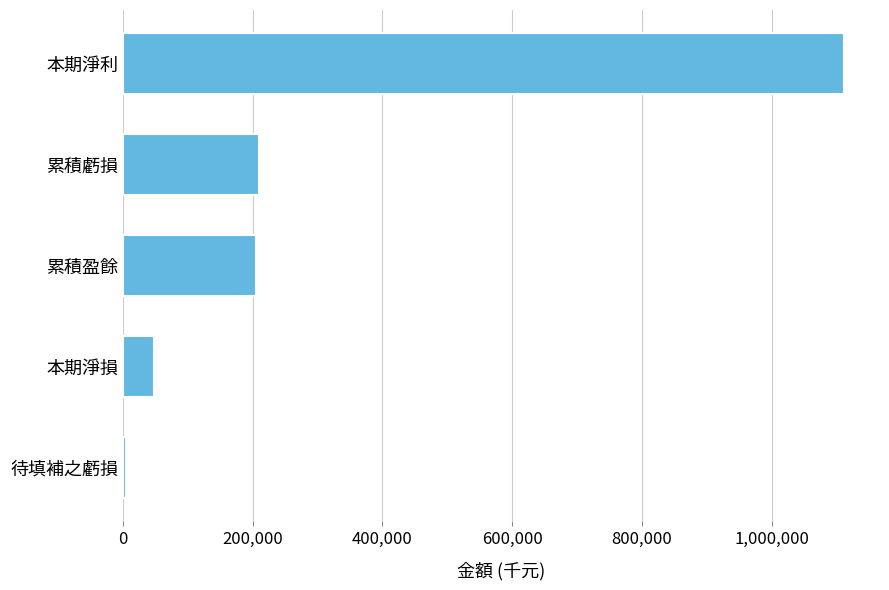

Read the value at 本期淨利.

1111385